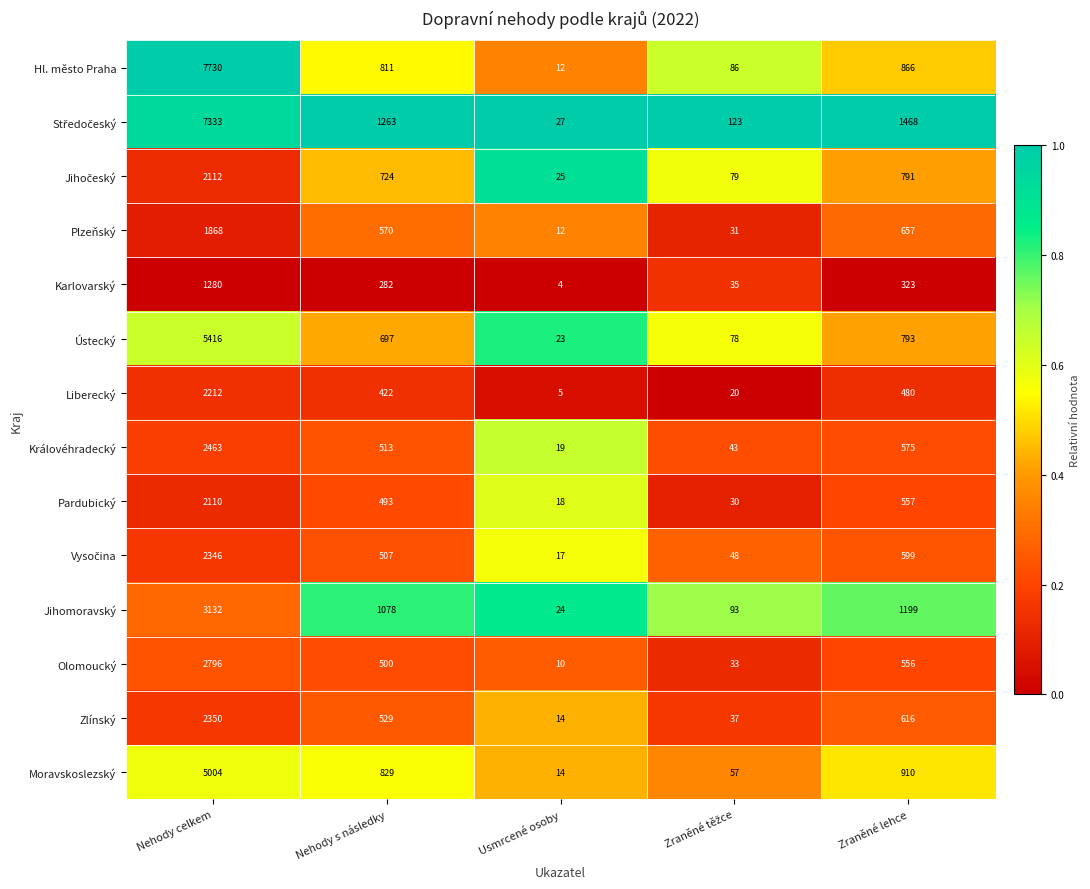

Which series has the largest range (max minus min)?

Hl. město Praha